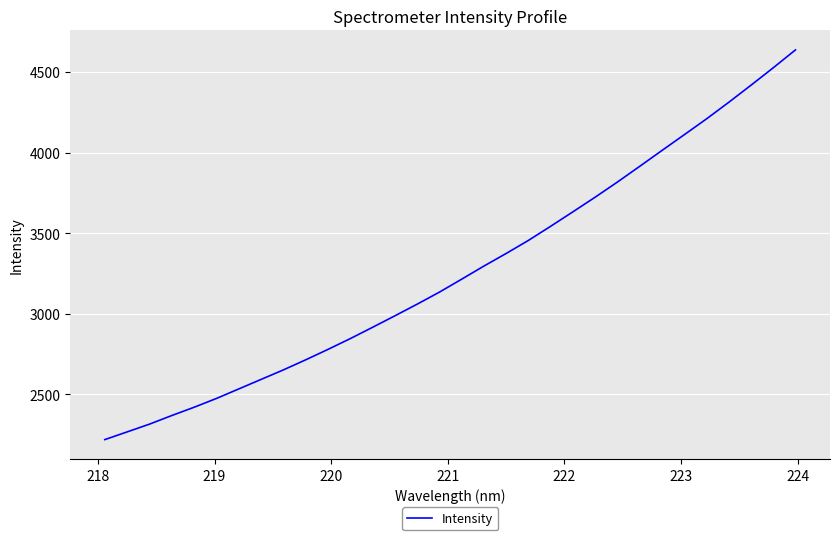

What is the difference between the maximum and minimum values?

2417.1